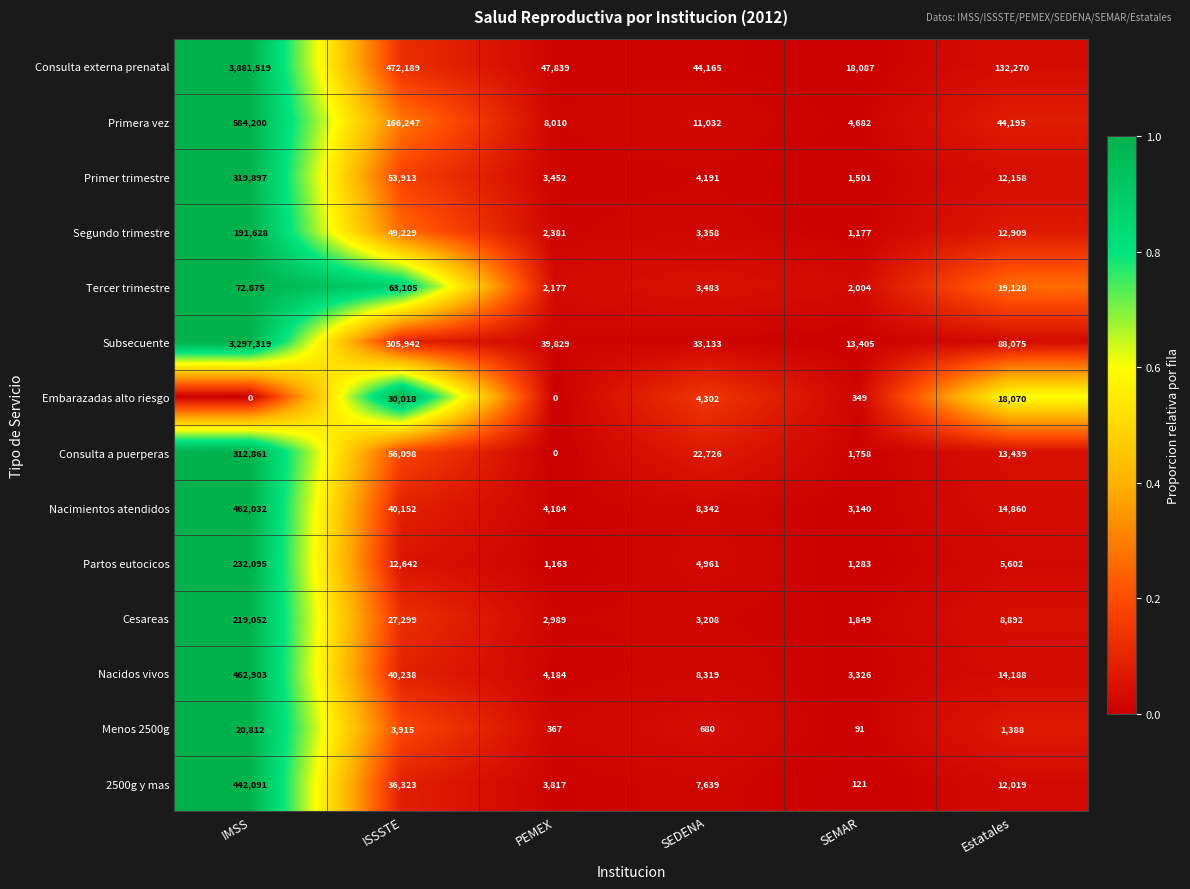

Where does the Nacimientos atendidos series first go above 14860?

IMSS